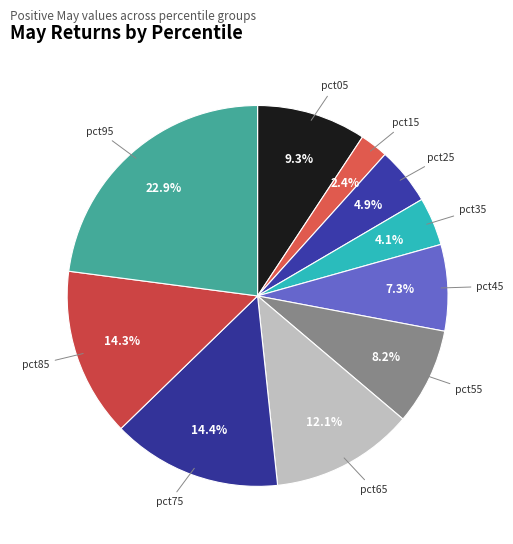

What is the smallest slice in the pie chart?

pct15